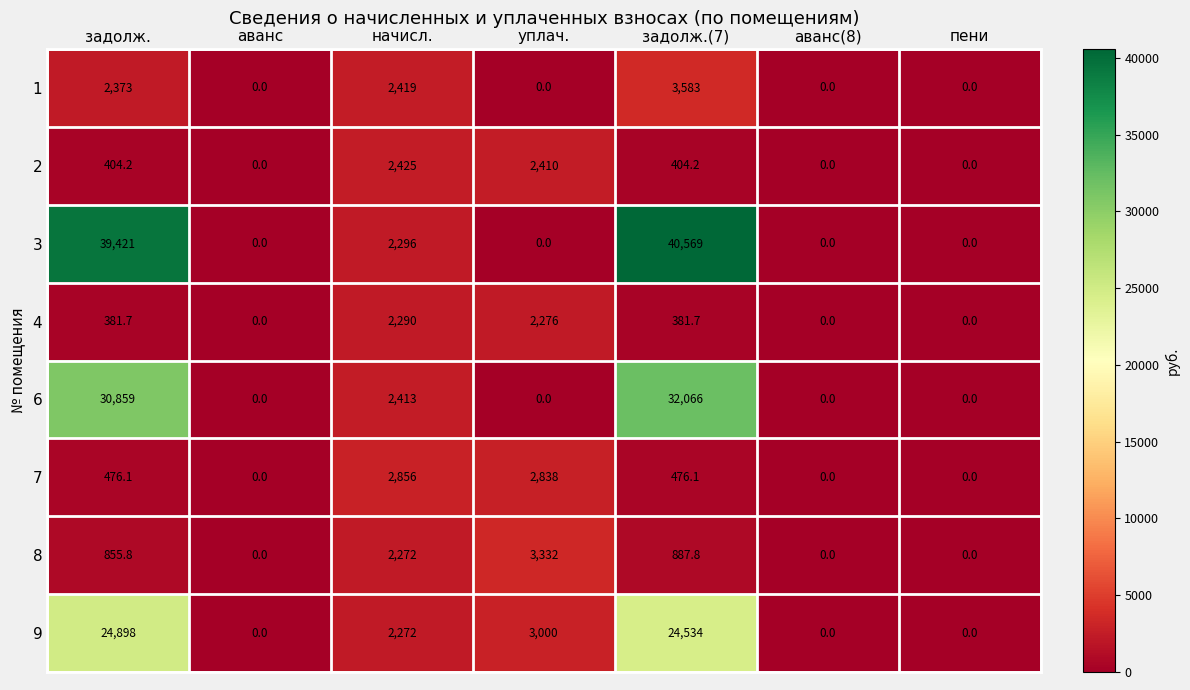

True or false: 3 has a value of 0.0 at пени.

True